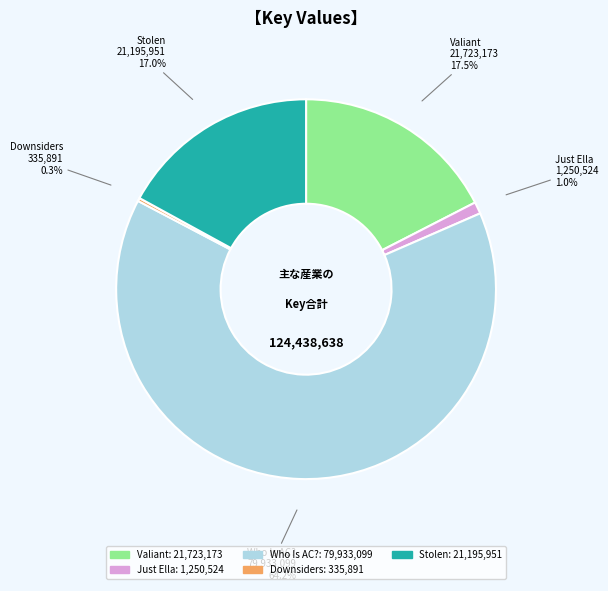

Is it true that Who Is AC? is 64% of the pie?

True